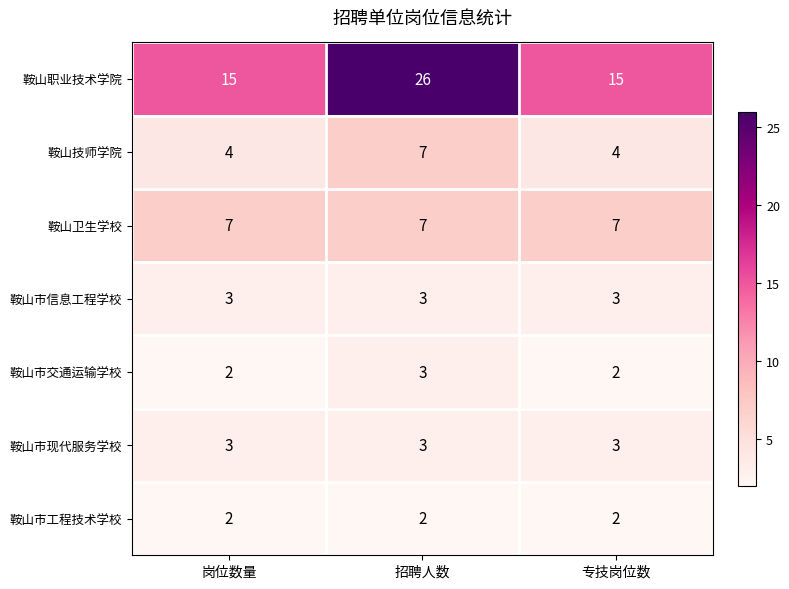

The 鞍山职业技术学院 series shows 15 at 岗位数量. True or false?

True